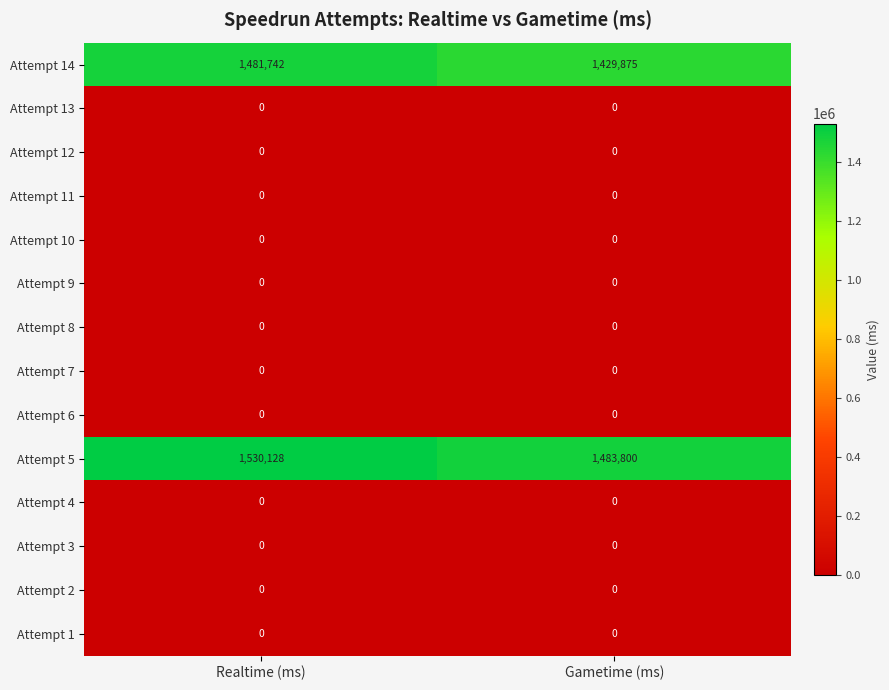

At which category does the chart reach its peak across all series?

Realtime (ms)